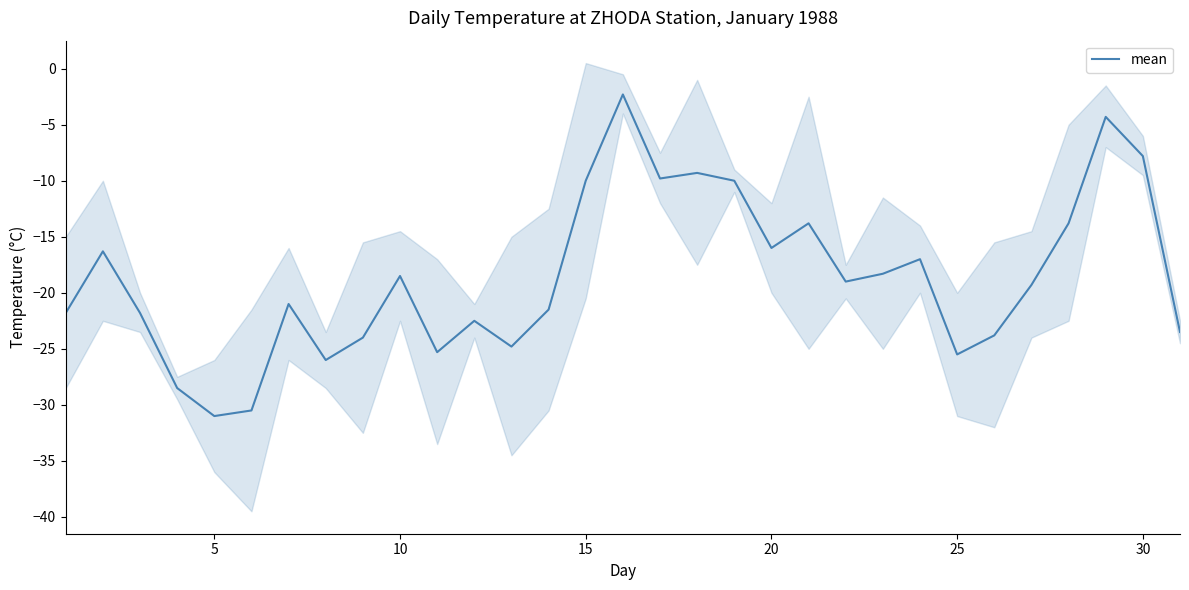

What is the difference between the maximum and minimum values?

28.7